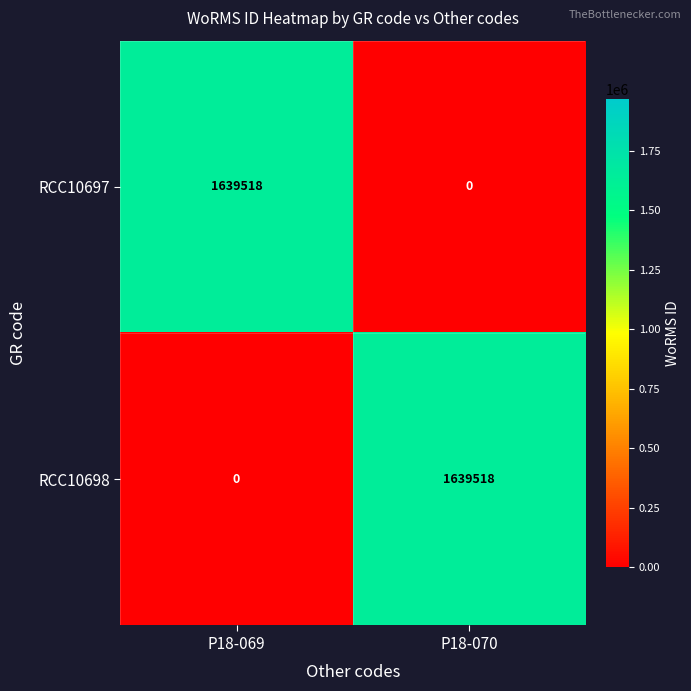

What is the maximum value shown in the chart?

1639518